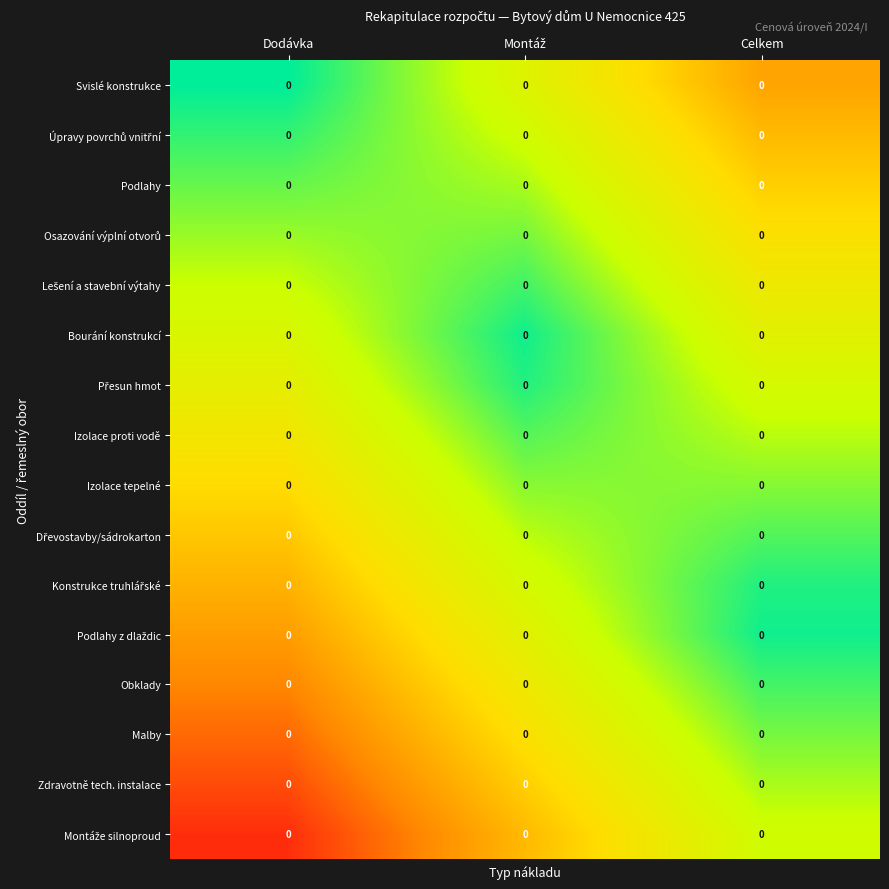

At how many categories does at least one series exceed 0?

3